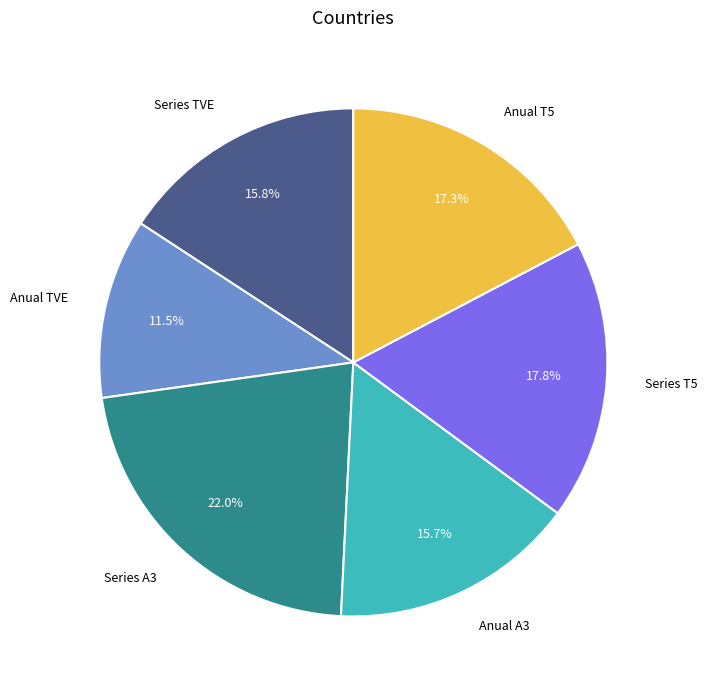

The Series TVE slice represents 8% of the pie. True or false?

False